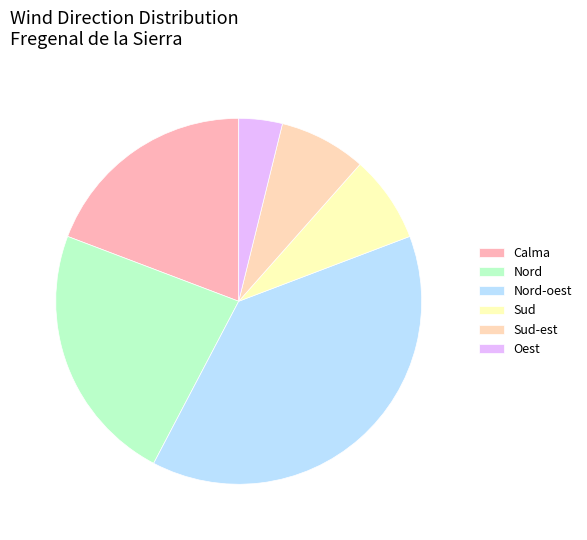

Is there any slice that represents more than half of the pie?

No